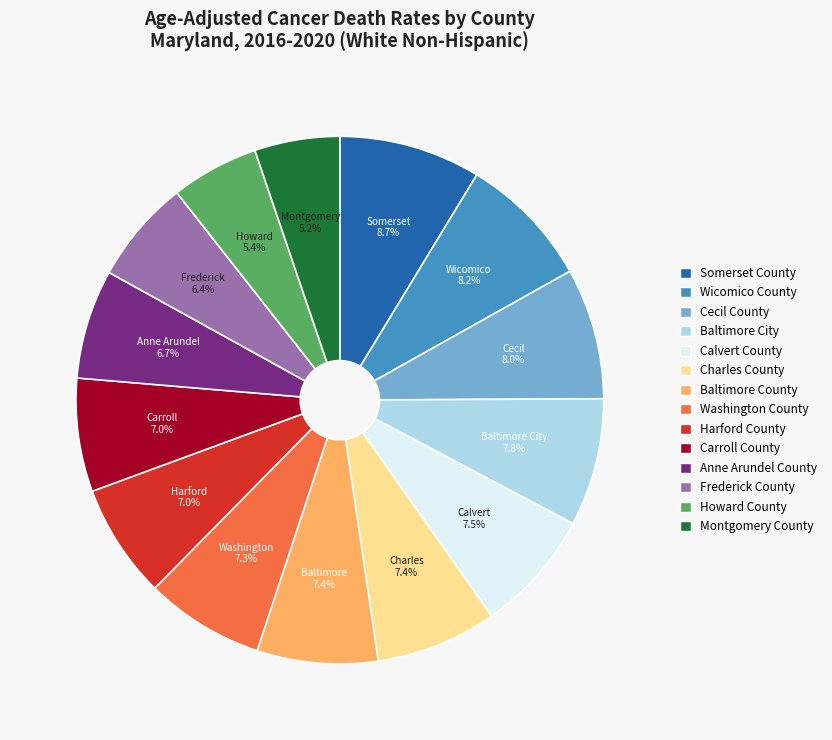

Which slice is the largest?

Somerset County